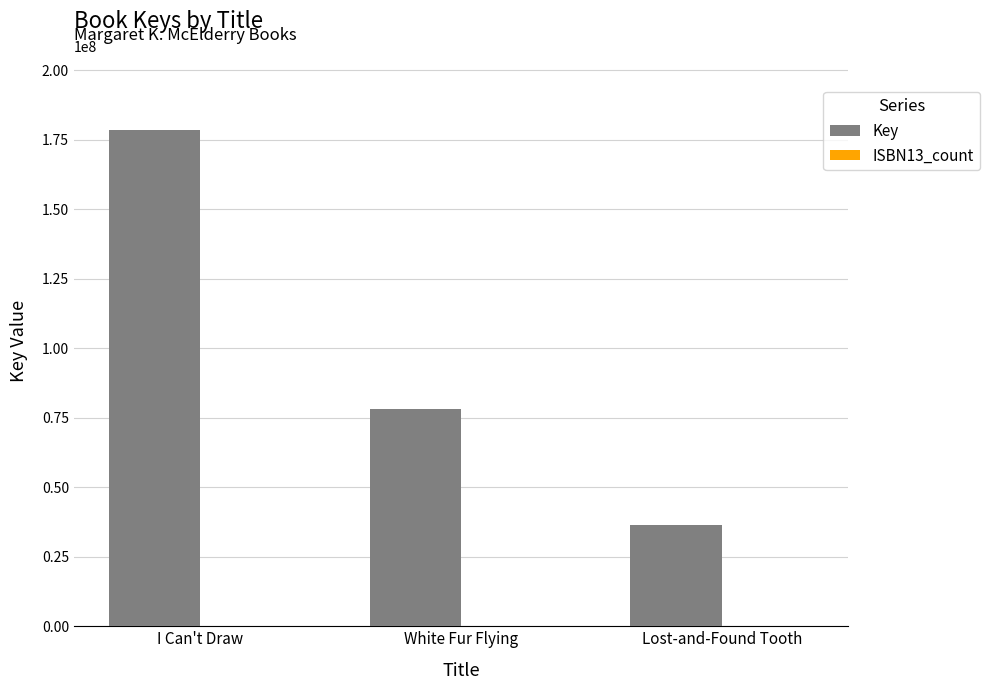

What is the maximum value for Key?

178466597